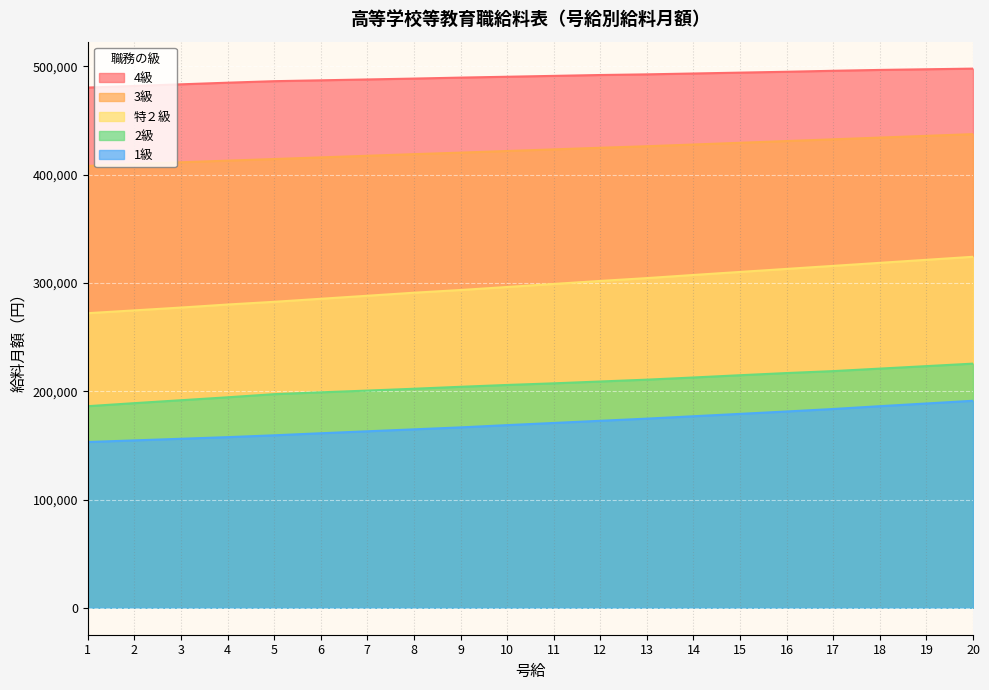

Which series changed the most between 9 and 13?

特２級